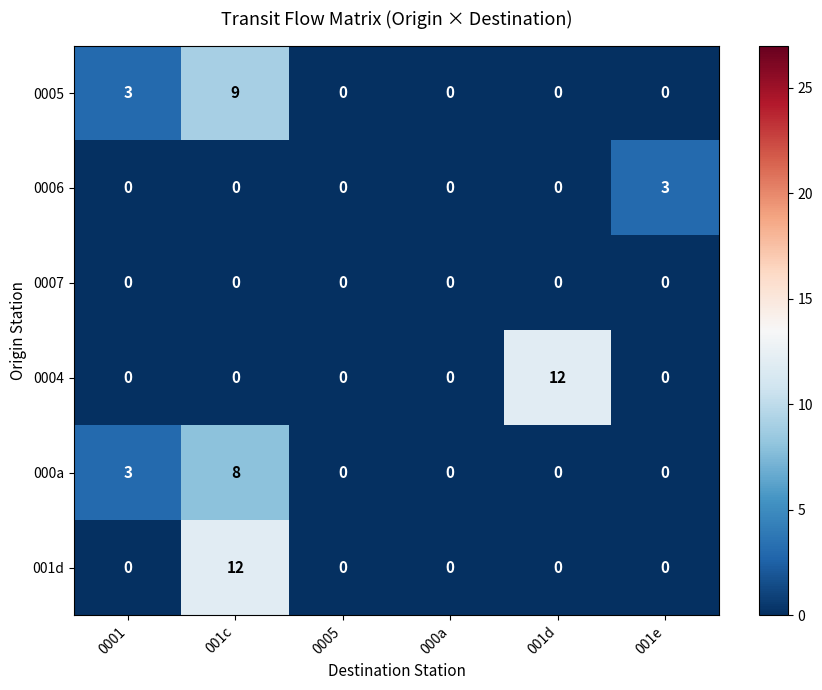

The 0005 series shows 5 at 0005. True or false?

False